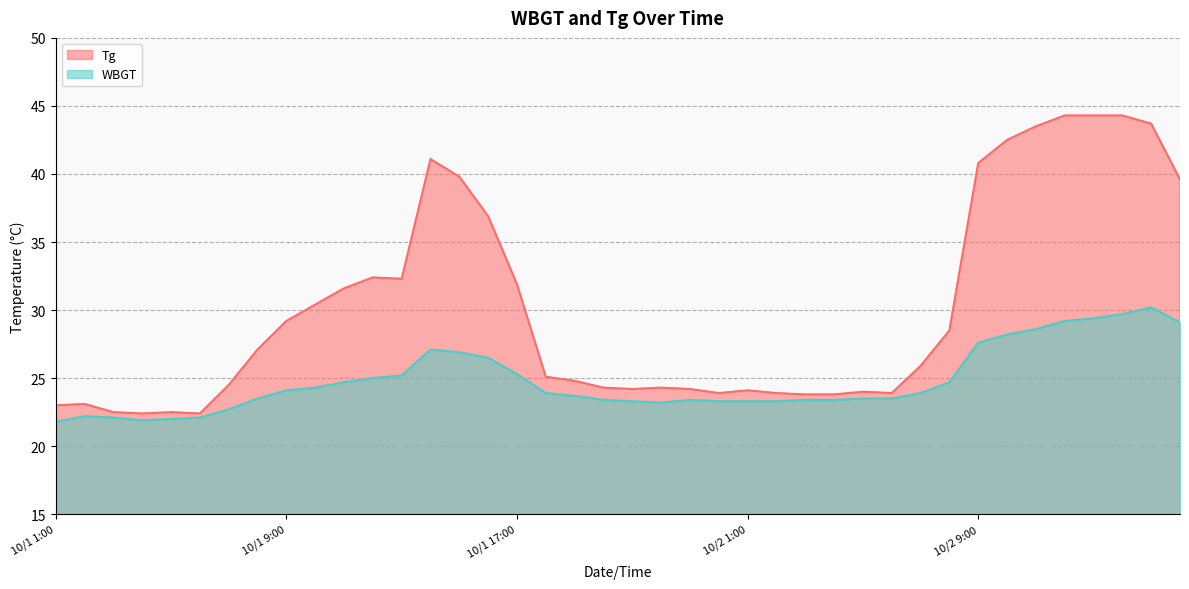

In WBGT, how many points are higher than both neighbors (excluding endpoints)?

4